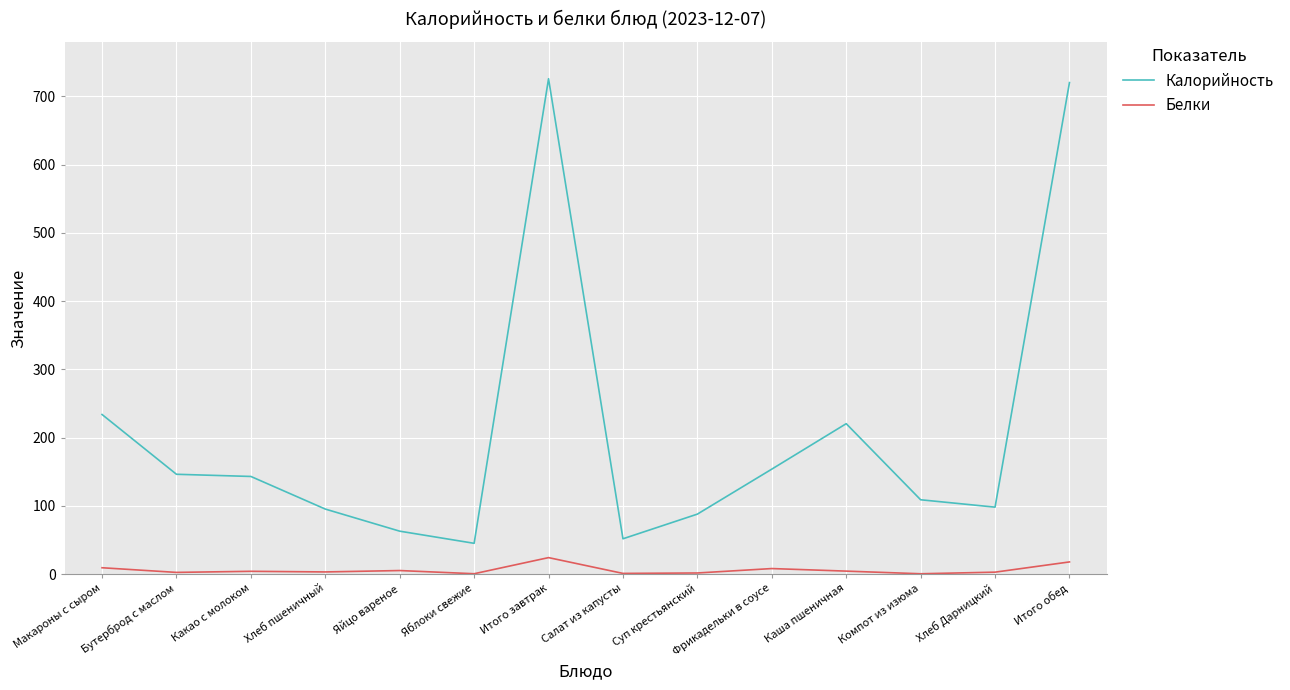

What is the difference between the maximum and minimum values in the Белки series?

23.7